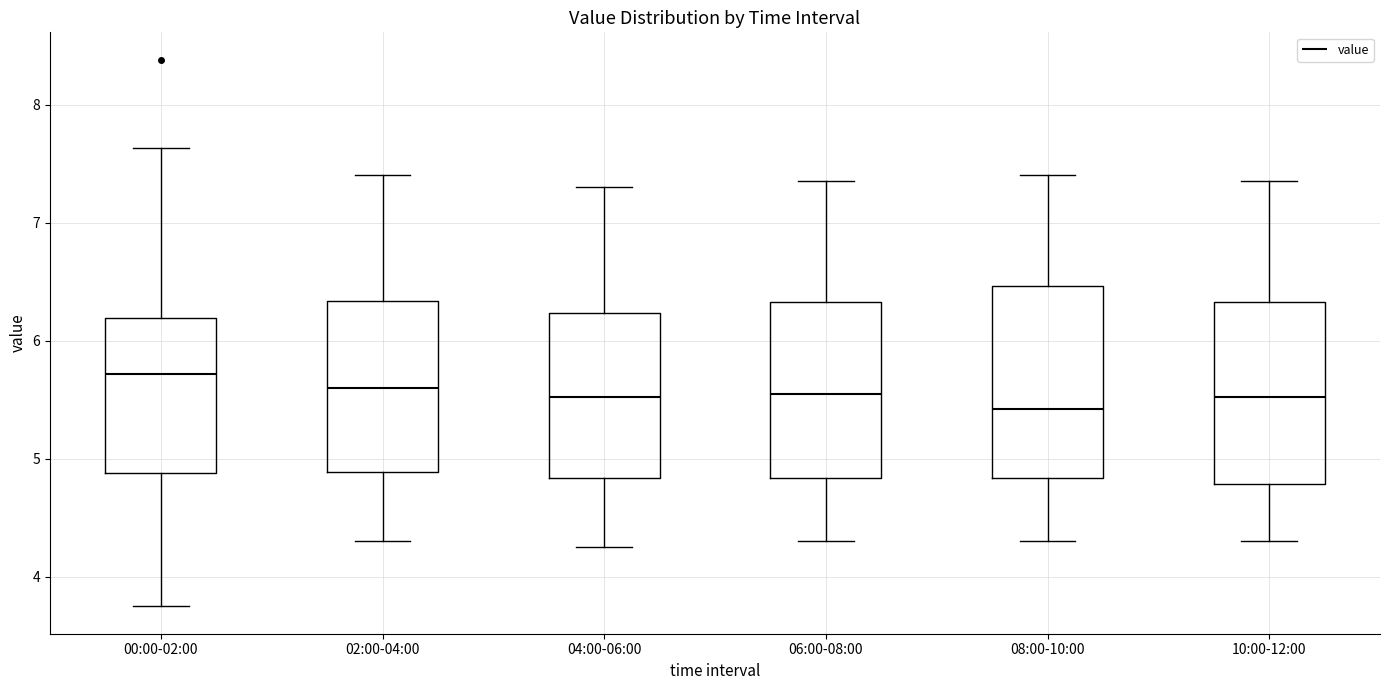

Where is the lower edge of the box for 10:00-12:00 on the y-axis? The values are not printed on the chart, so give them approximately, as read against the axis.

4.8